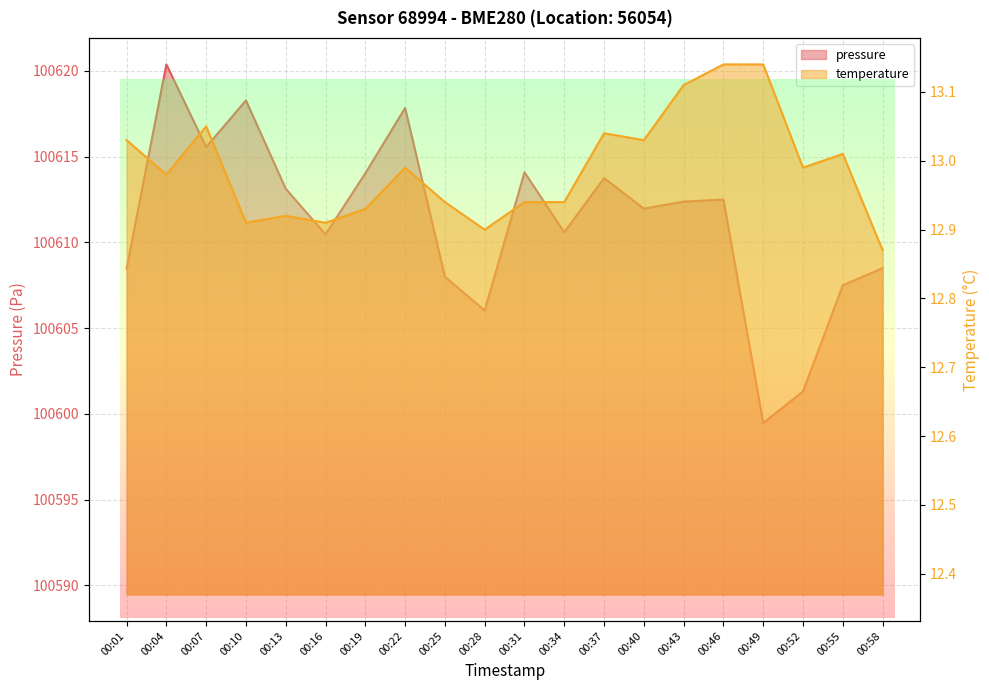

What is the value of the temperature point at the 11th from the left?

12.9